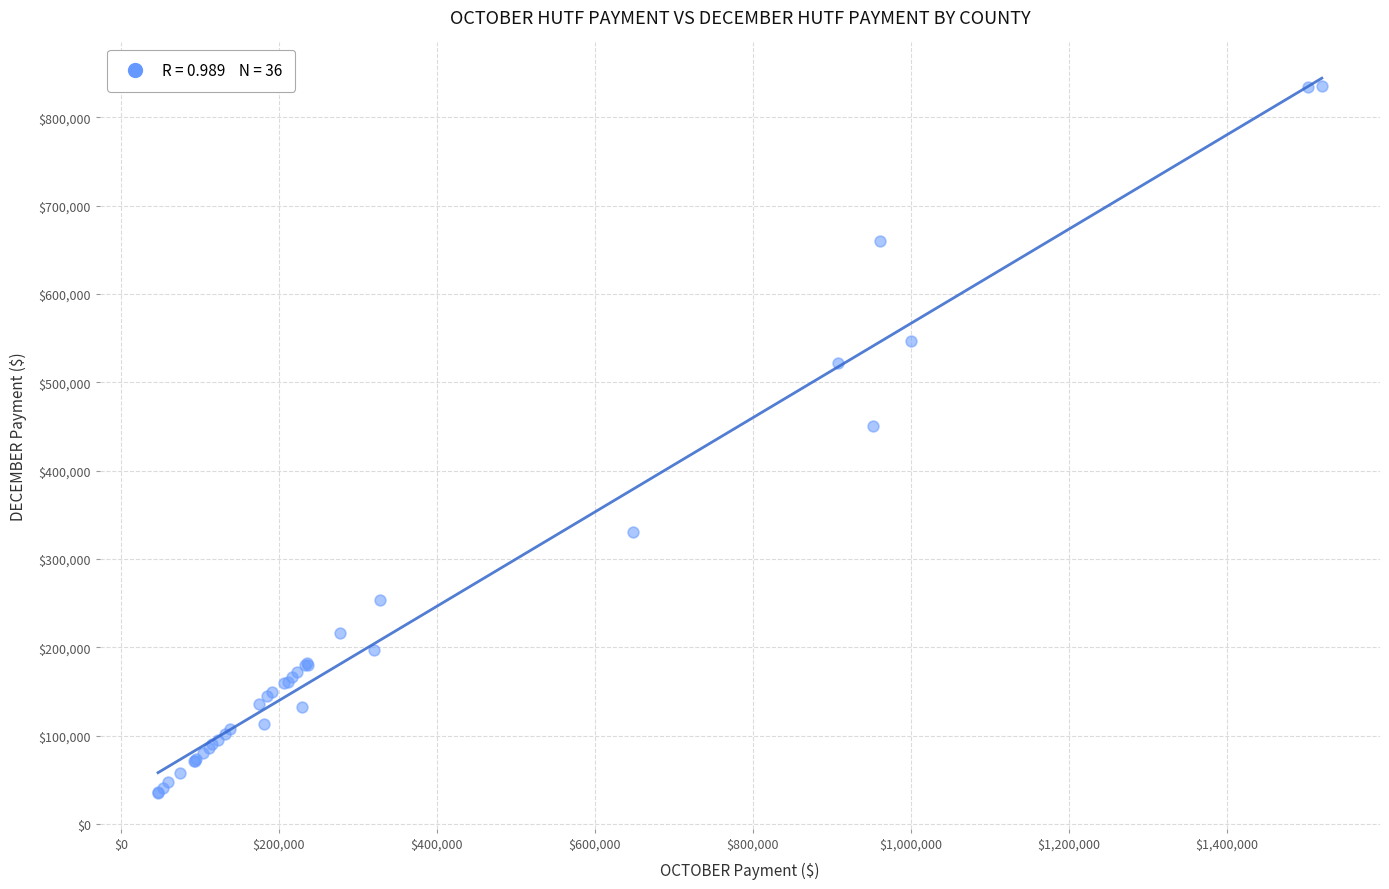

What Y value in the scatter plot is closest to 435249?

450630.8